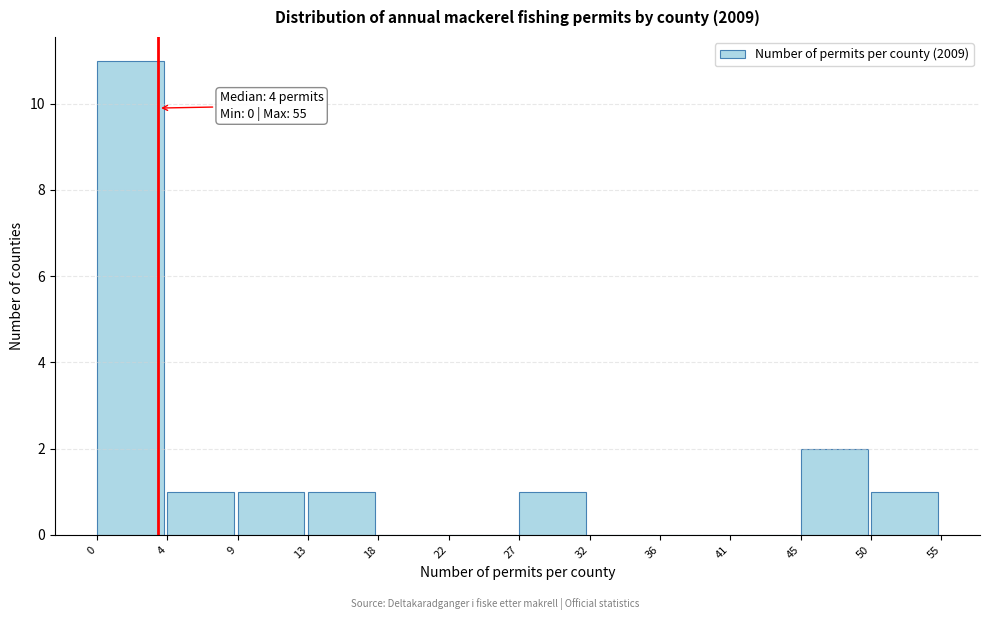

Reading left to right, transcribe all the data shown in this chart.

0=11	4=1	9=1	13=1	18=0	22=0	27=1	32=0	36=0	41=0	45=2	50=1